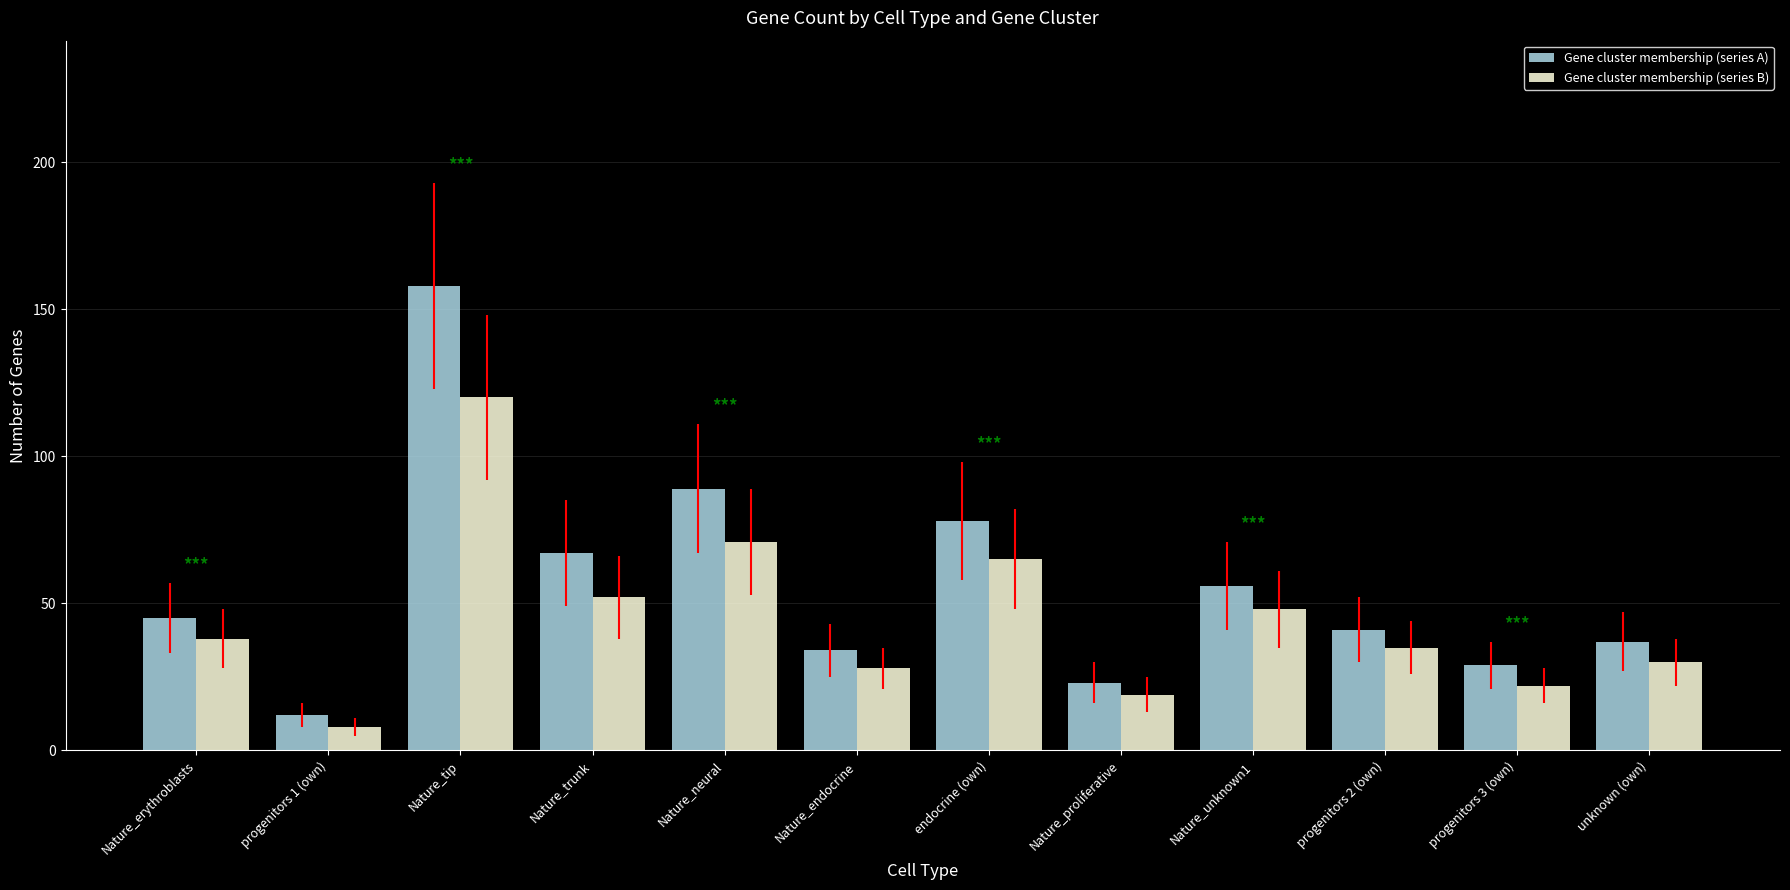

Which series has the widest spread of values?

Gene cluster membership (series A)